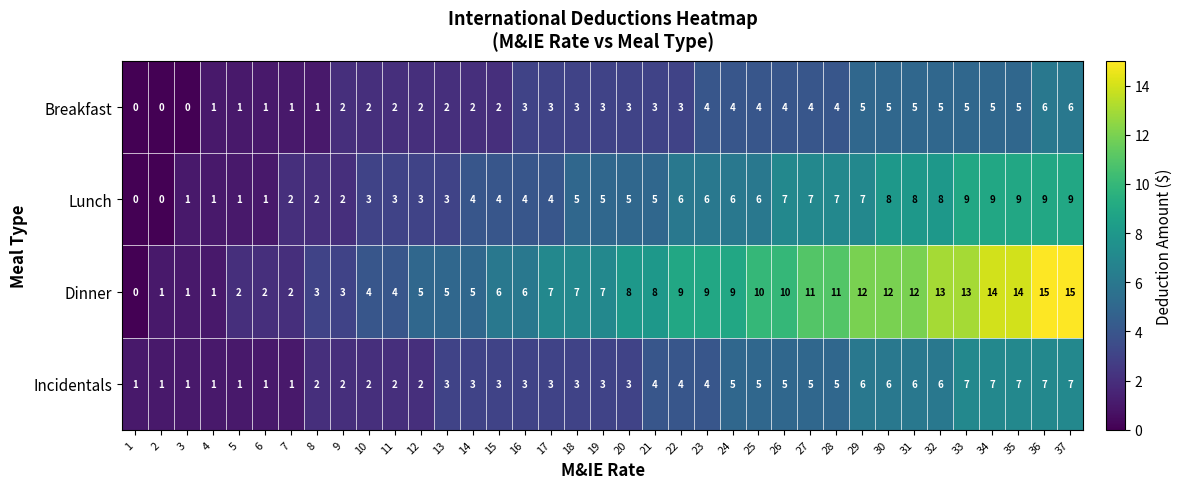

List the series in order of their overall mean, lowest first.

Breakfast, Incidentals, Lunch, Dinner